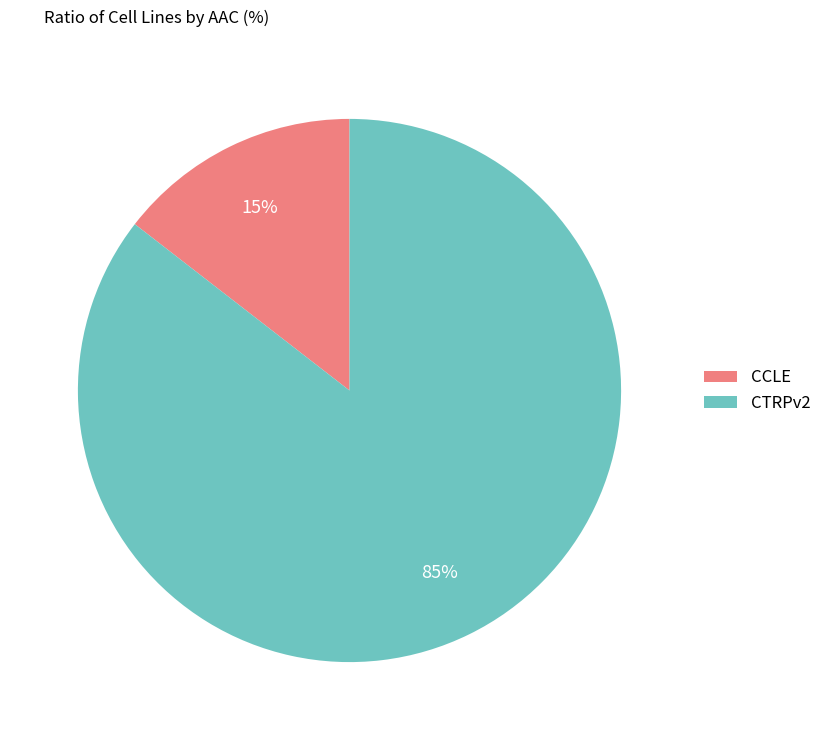

Rank the categories by value from lowest to highest.

CCLE, CTRPv2